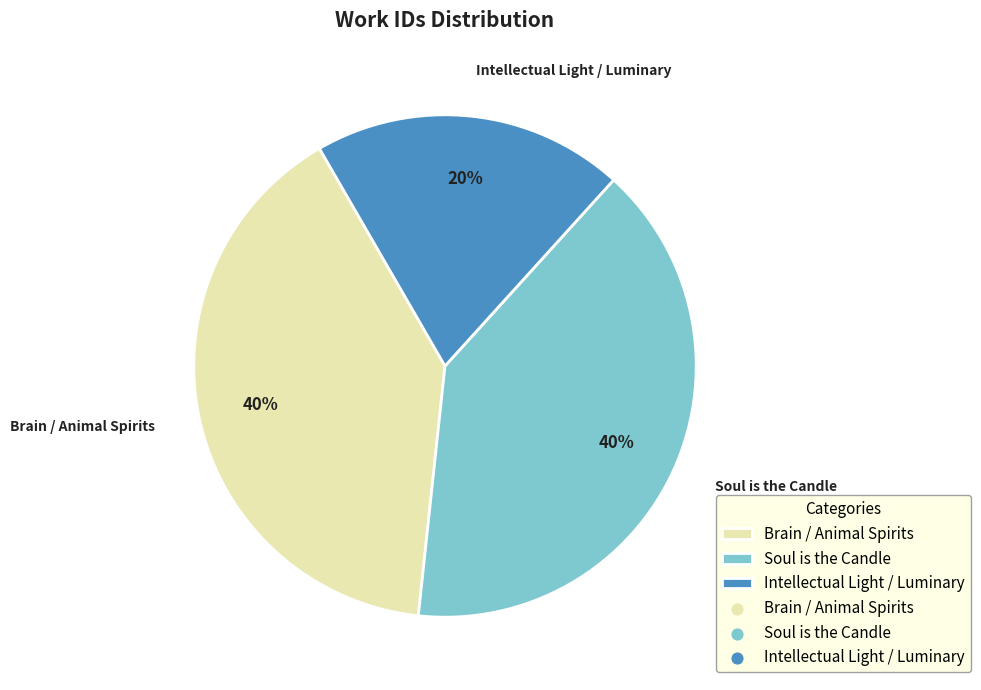

Is it true that Soul is the Candle is 40% of the pie?

True